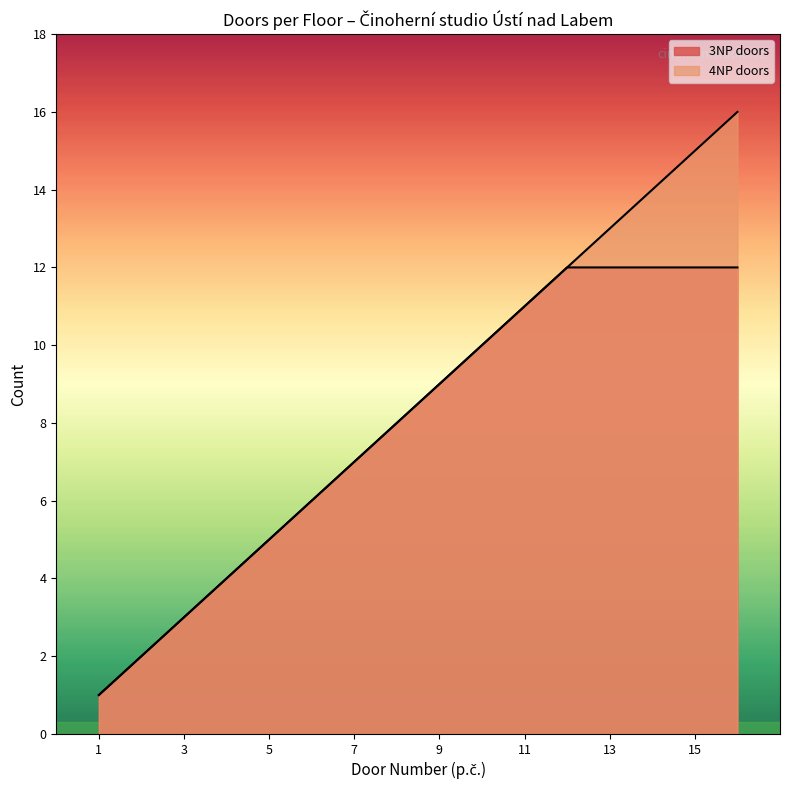

What is the smallest value displayed?

1